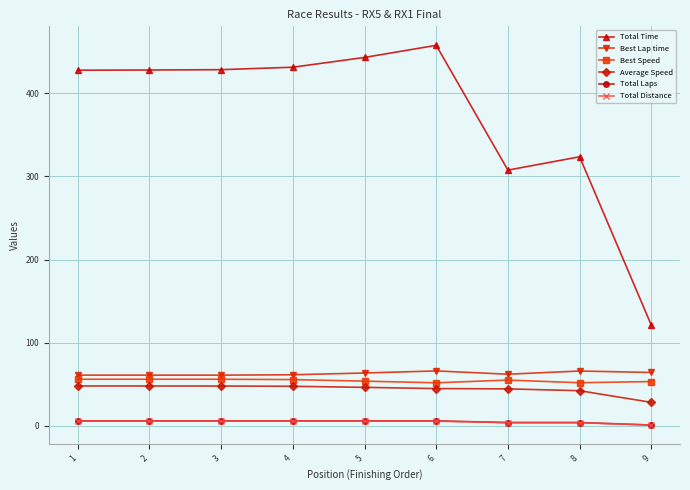

What is the difference between the second highest and second lowest values in the Total Time series?

135.5